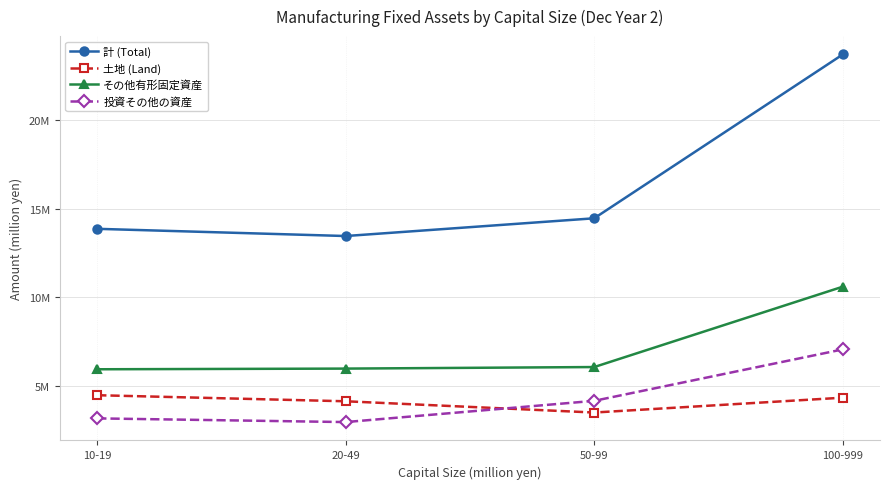

True or false: その他有形固定資産 and 投資その他の資産 cross at least once.

False